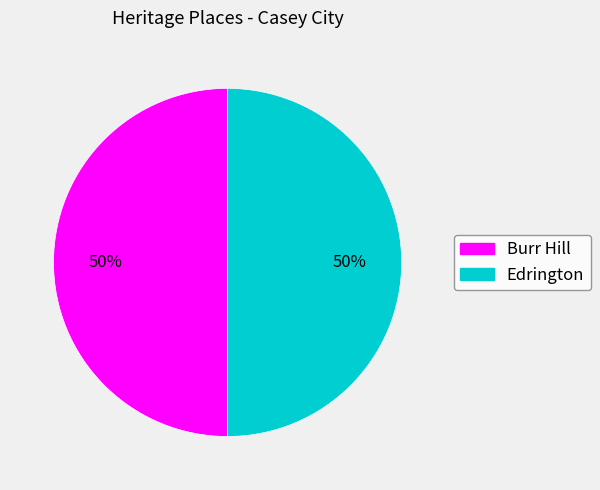

What percentage is the Burr Hill slice, to the nearest percent?

50%